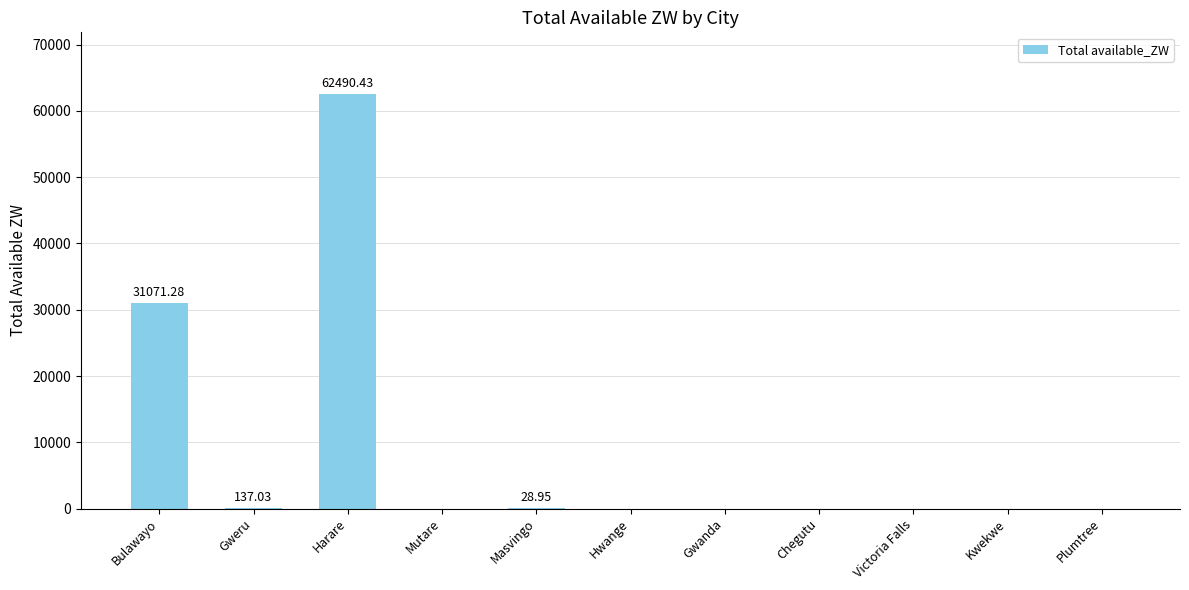

What is the change in value from Harare to Kwekwe?

-62490.4